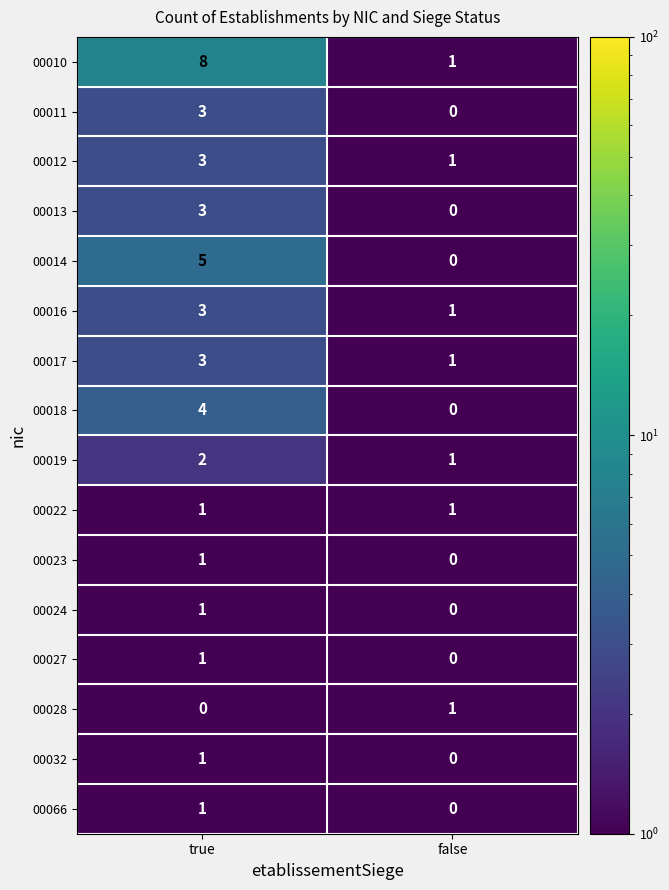

What is the sum of all 00012 values?

4